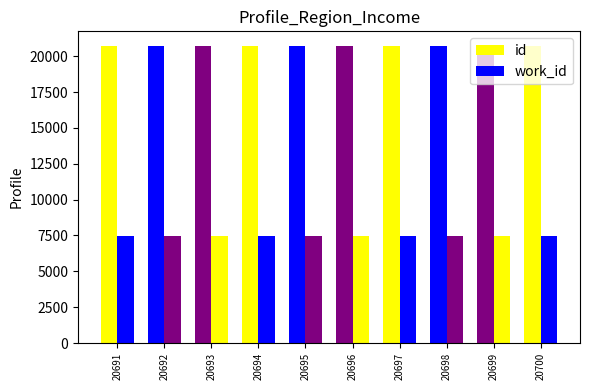

What is the value of the id bar at the 3rd from the left?

20693